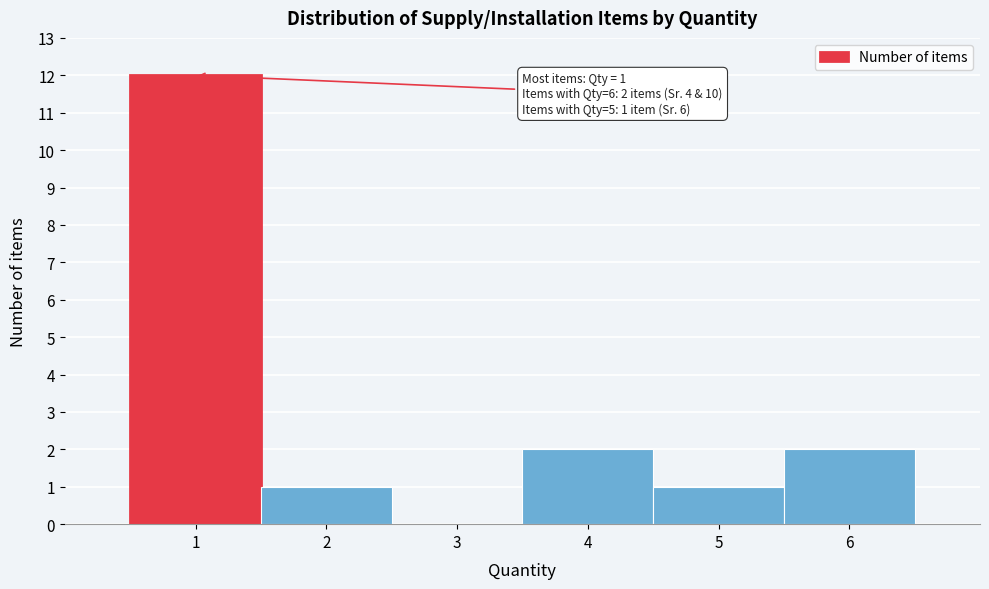

Over which range of the x-axis is the bar tallest?

0.5 to 1.5